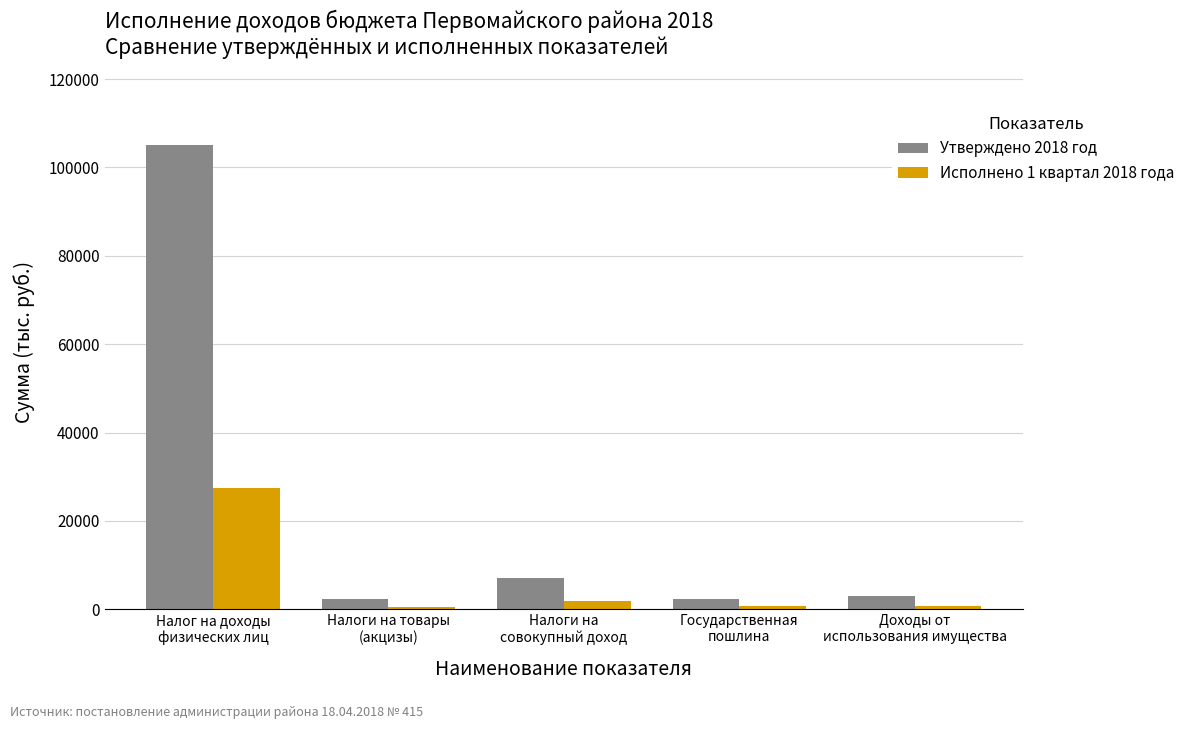

Which series has the largest total across all categories?

Утверждено 2018 год